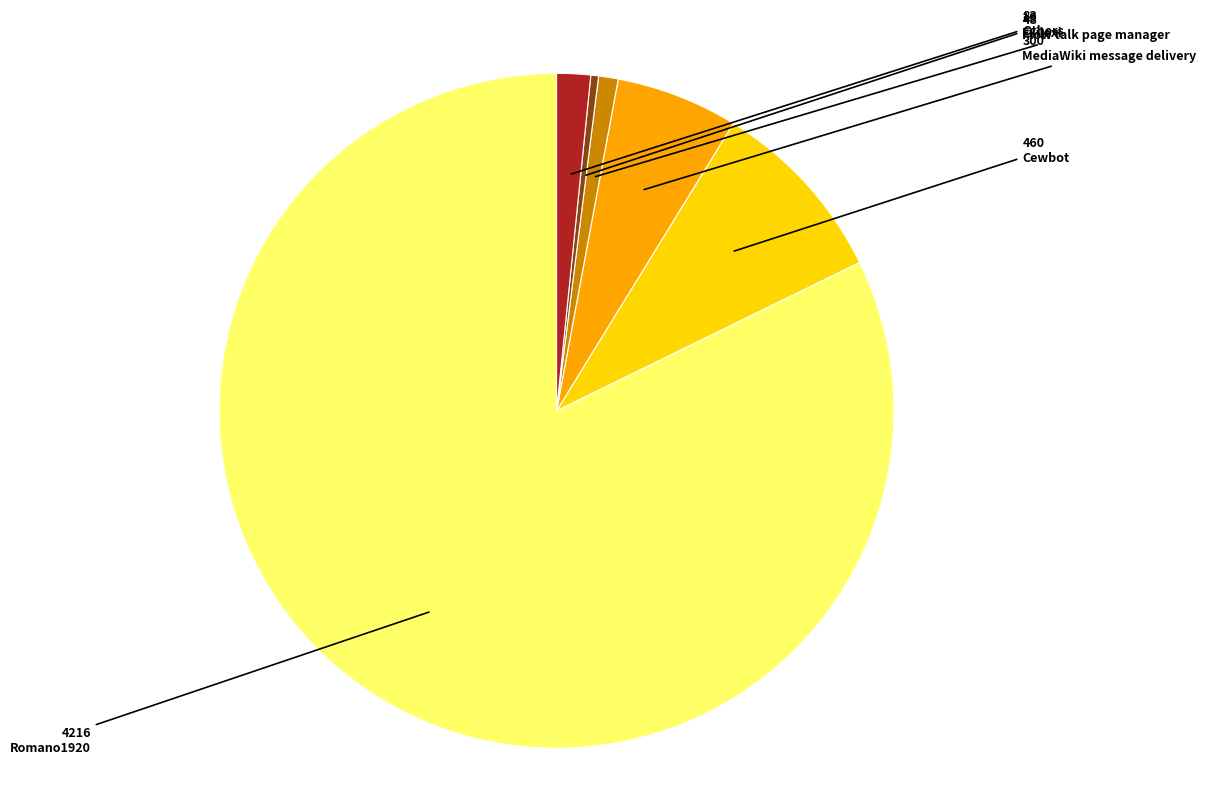

Does any single category account for the majority?

Yes